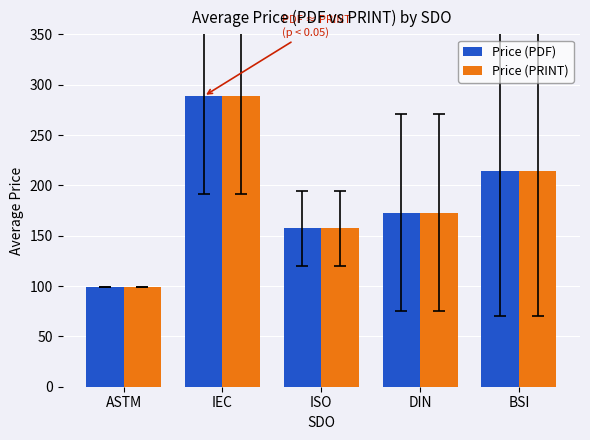

What is the difference between the second highest and minimum values in the Price (PDF) series?

115.6